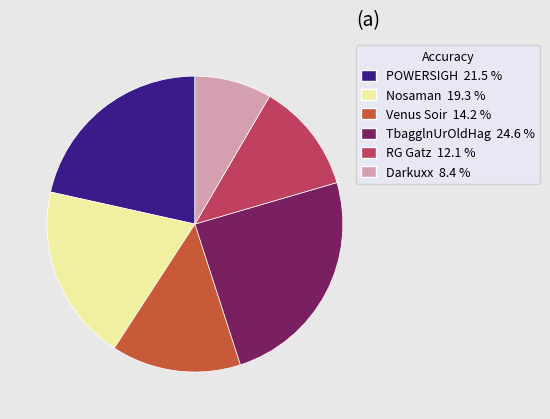

What is the ratio of the value at Darkuxx to the value at RG Gatz?

0.7